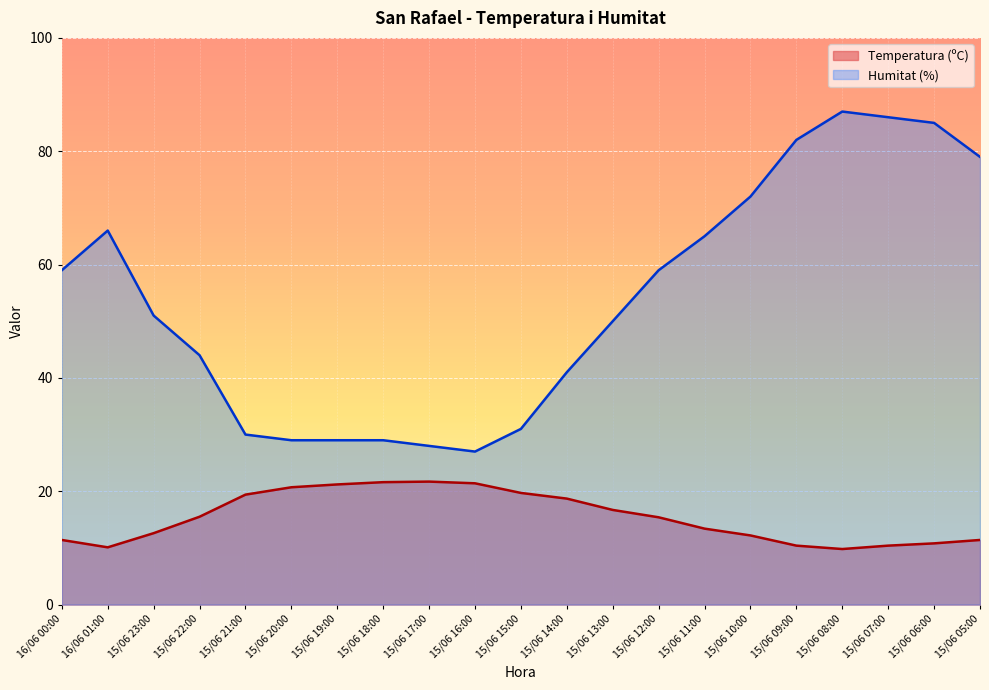

What is the difference between the highest and lowest values at 15/06 13:00?

33.3